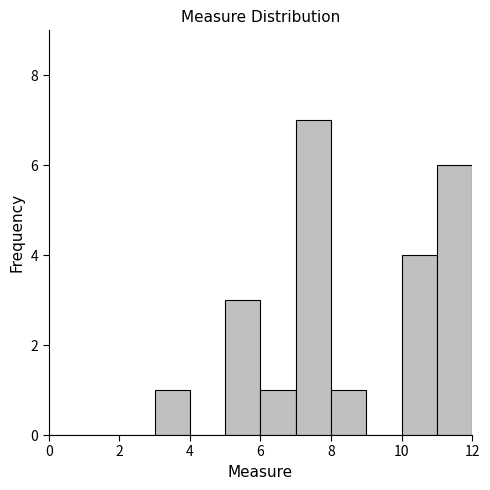

What is the height of the bar covering 6 to 7 on the x-axis? The values are not printed on the chart, so give them approximately, as read against the axis.

1